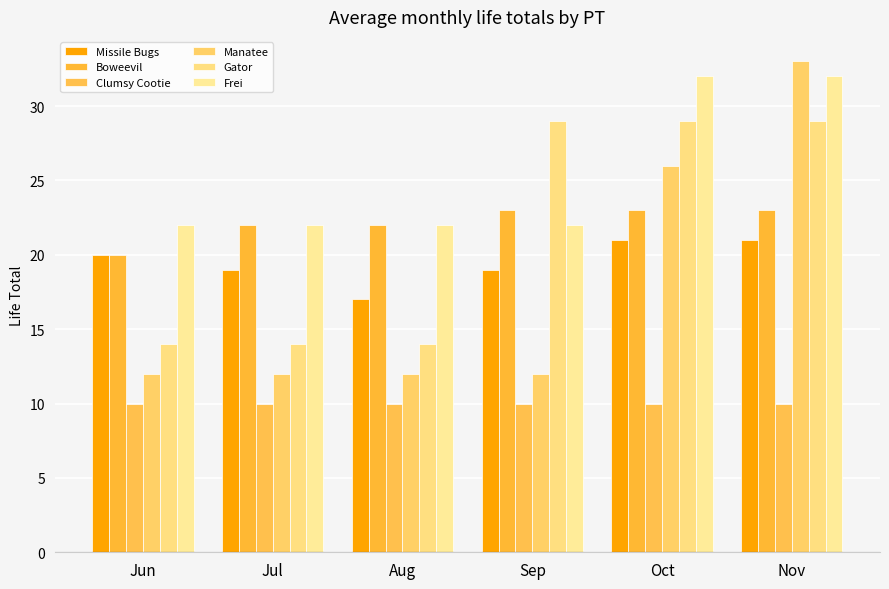

What are all the series names shown in the legend?

Missile Bugs, Boweevil, Clumsy Cootie, Manatee, Gator, Frei